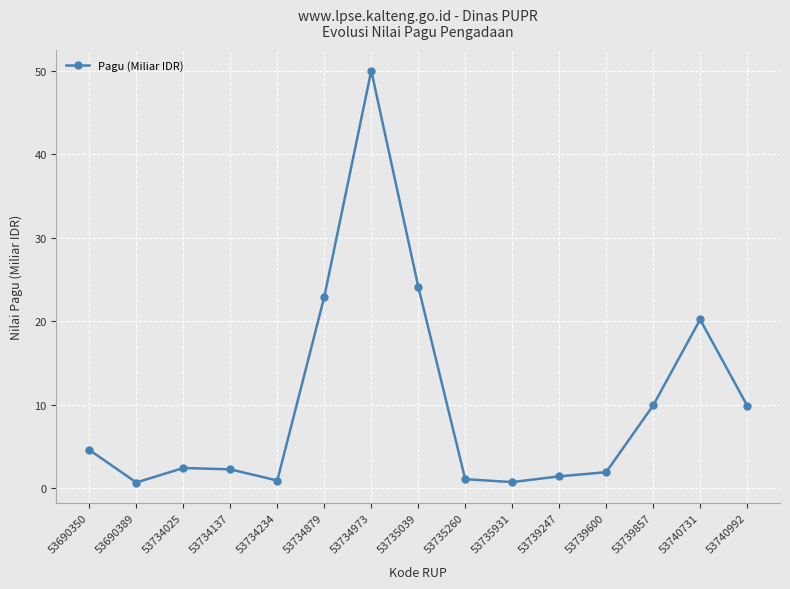

How many interior local valleys (lower than both neighbors) does the data have?

3